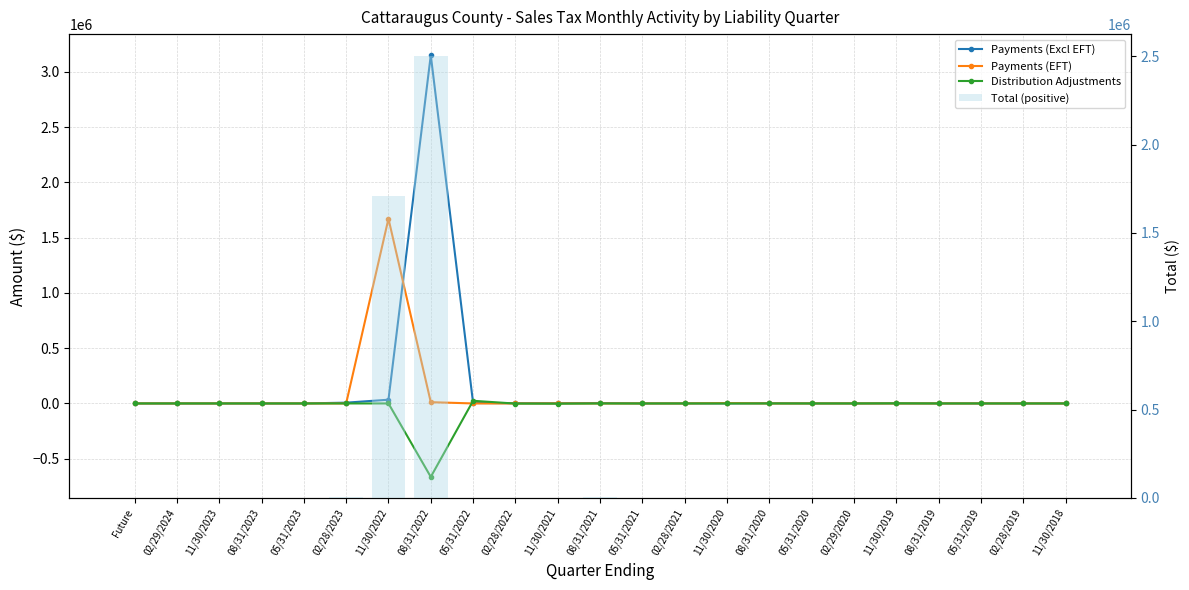

True or false: Total (positive) has a value of 287.7 at 08/31/2020.

True